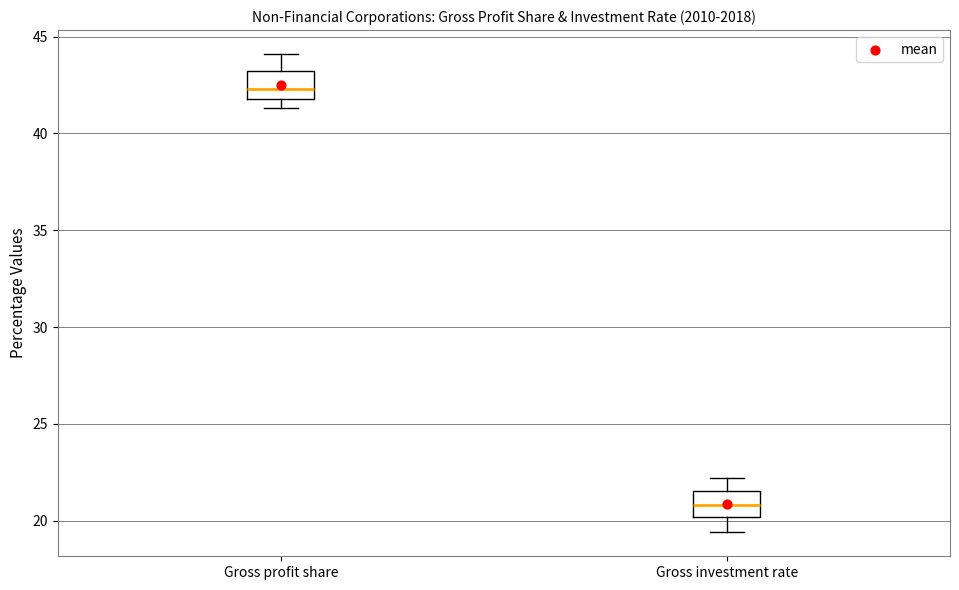

Where does the median line of the box for Gross investment rate sit on the y-axis? The values are not printed on the chart, so give them approximately, as read against the axis.

21.0